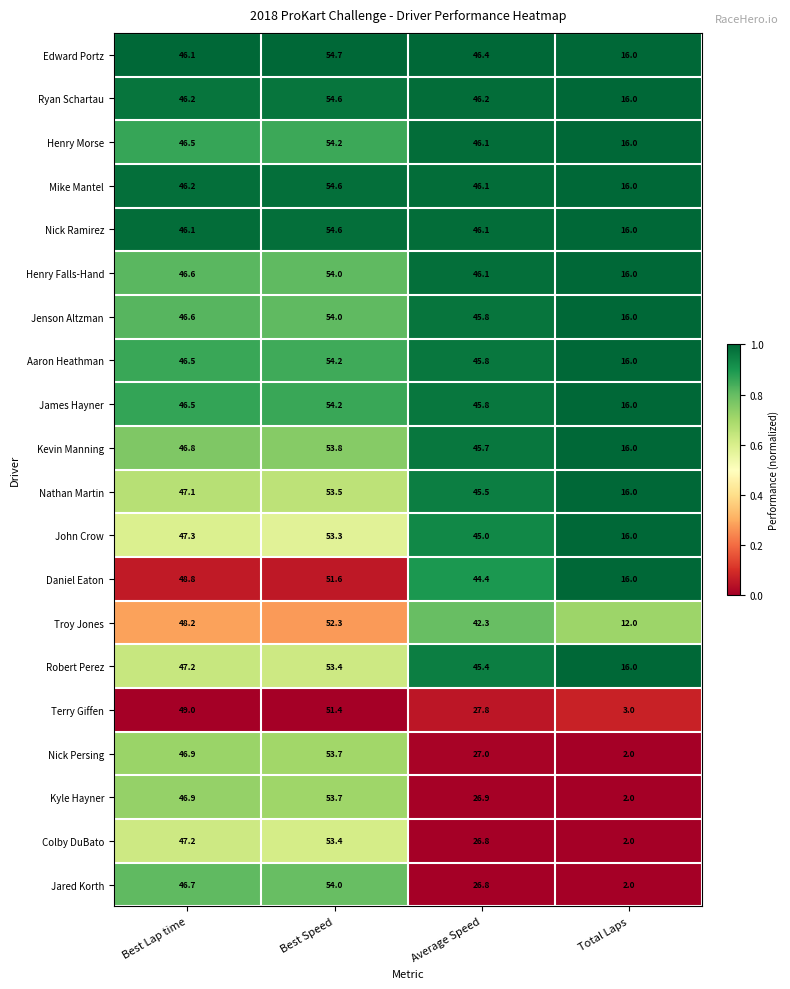

The Terry Giffen series shows 84.4 at Best Speed. True or false?

False